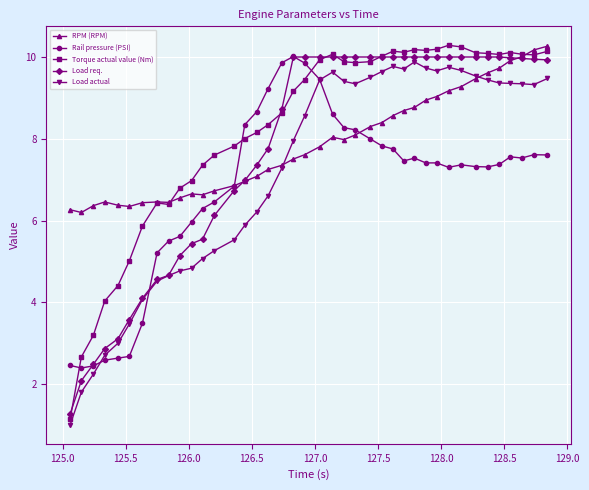

What is the value of the Load req. point at the 11th from the left?

5.4